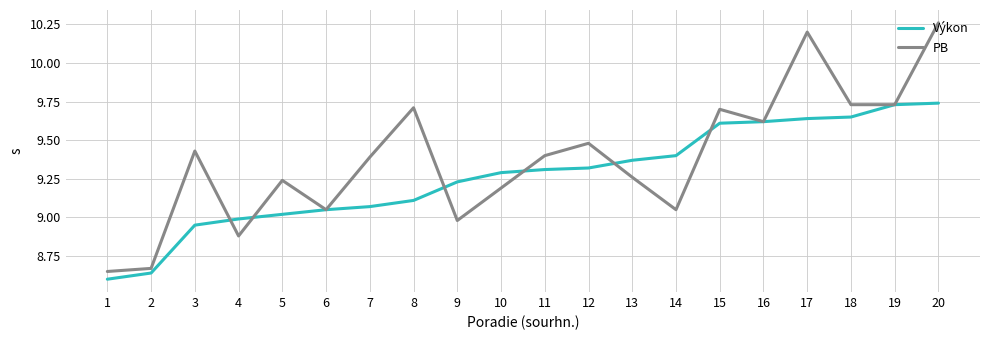

How many lines are shown in the chart?

2